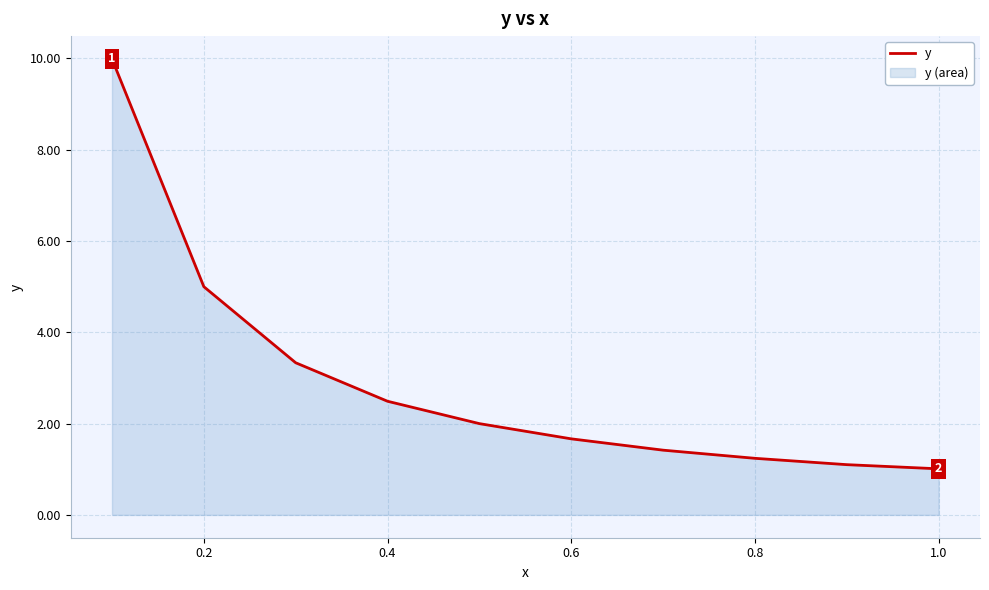

The value at 0.8 is 2.0. True or false?

False